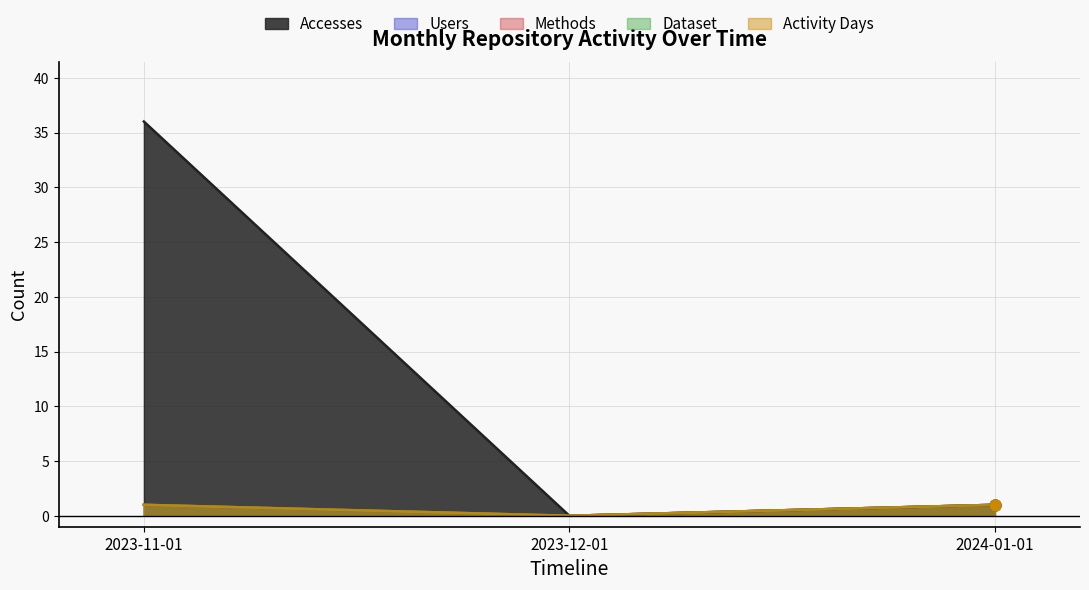

Is the value of Activity Days at 2023-11-01 greater than the value of Dataset at 2023-11-01?

No